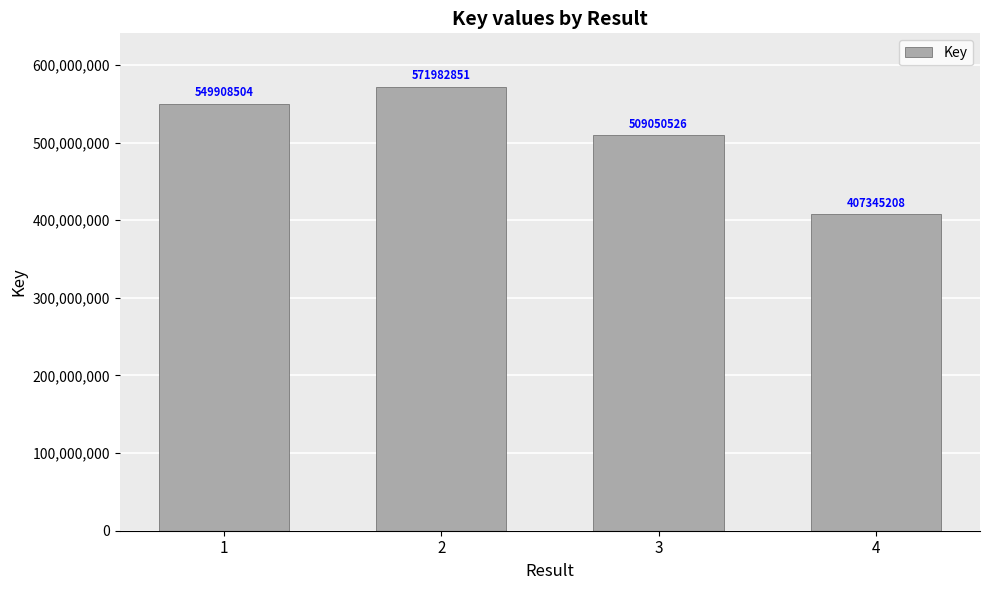

How many values are below 549908504?

2